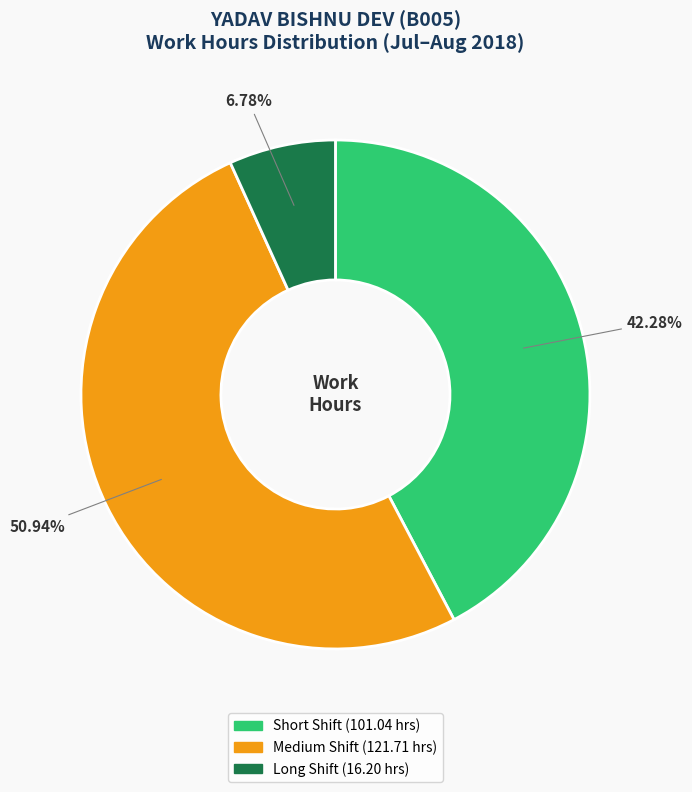

Count the number of slices in the pie.

3